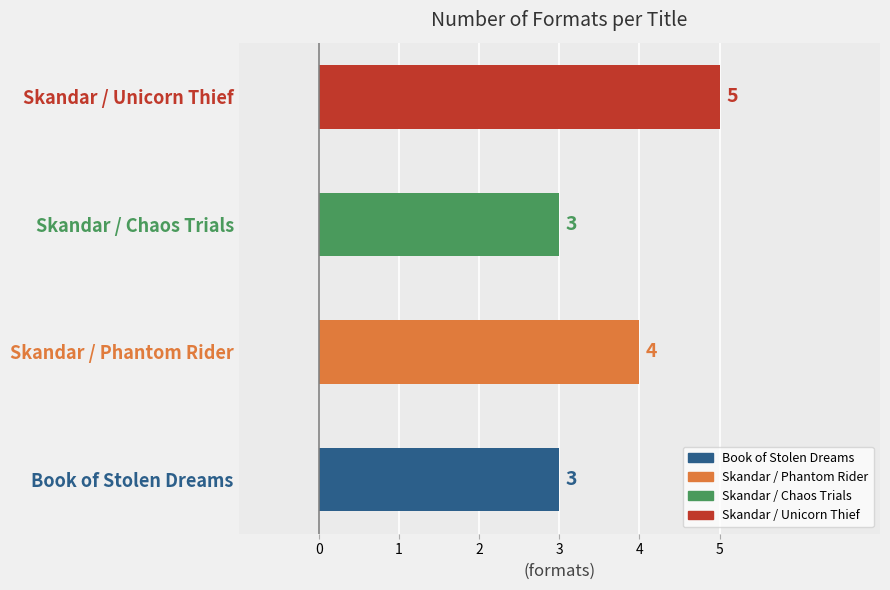

Count the values in the range 3 to 5.

4